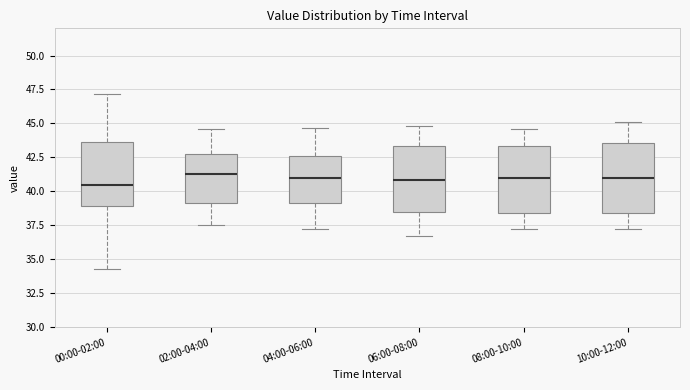

Reading left to right, read every box against the y-axis: the position of its median line, the range the box covers, and the ends of its whiskers. The values are not printed on the chart, so give them approximately, as read against the axis.

00:00-02:00: median 40.5, box 39.0 to 43.5, whiskers 34.5 to 47.0
02:00-04:00: median 41.5, box 39.0 to 42.5, whiskers 37.5 to 44.5
04:00-06:00: median 41.0, box 39.0 to 42.5, whiskers 37.0 to 44.5
06:00-08:00: median 41.0, box 38.5 to 43.5, whiskers 36.5 to 45.0
08:00-10:00: median 41.0, box 38.5 to 43.5, whiskers 37.0 to 44.5
10:00-12:00: median 41.0, box 38.5 to 43.5, whiskers 37.0 to 45.0